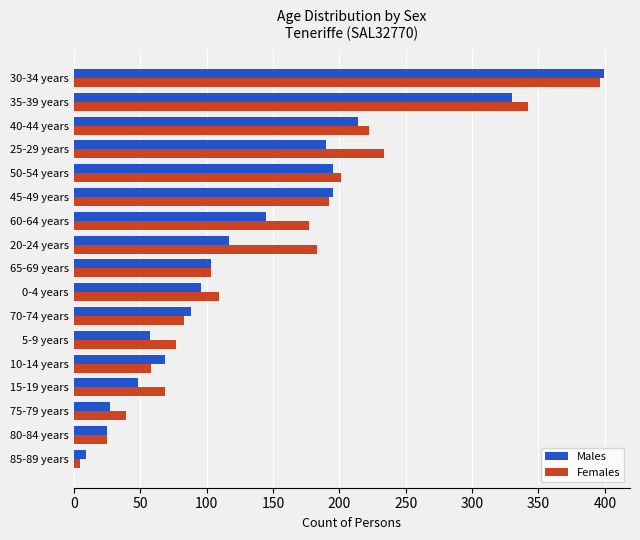

Which category has the lowest value in the Males series?

85-89 years